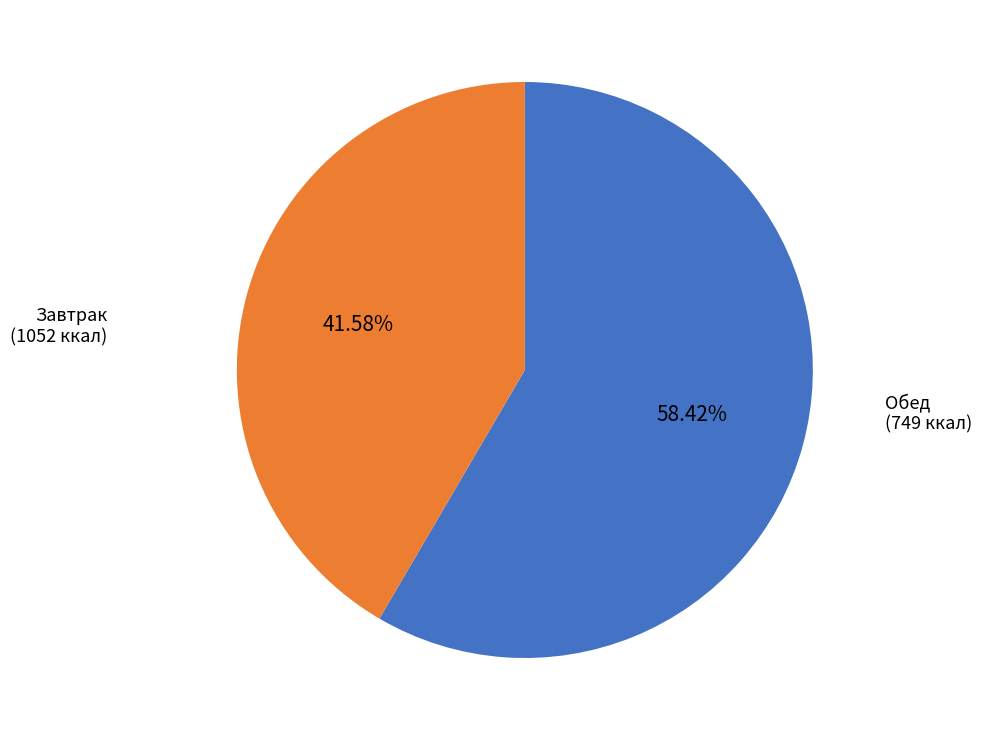

Is there any slice that represents more than half of the pie?

Yes